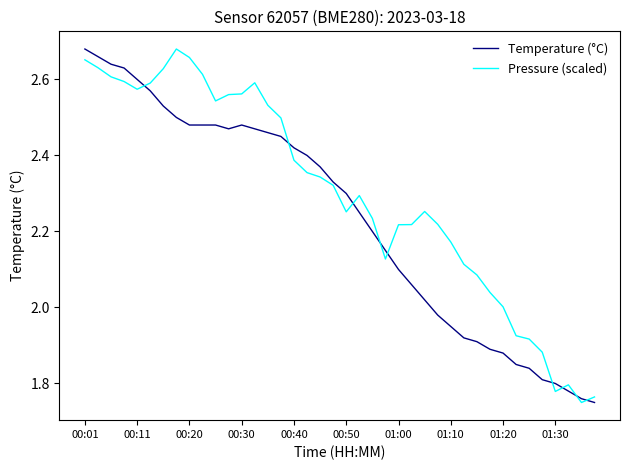

Rank the series by their average value, from lowest to highest.

Temperature (°C), Pressure (scaled)